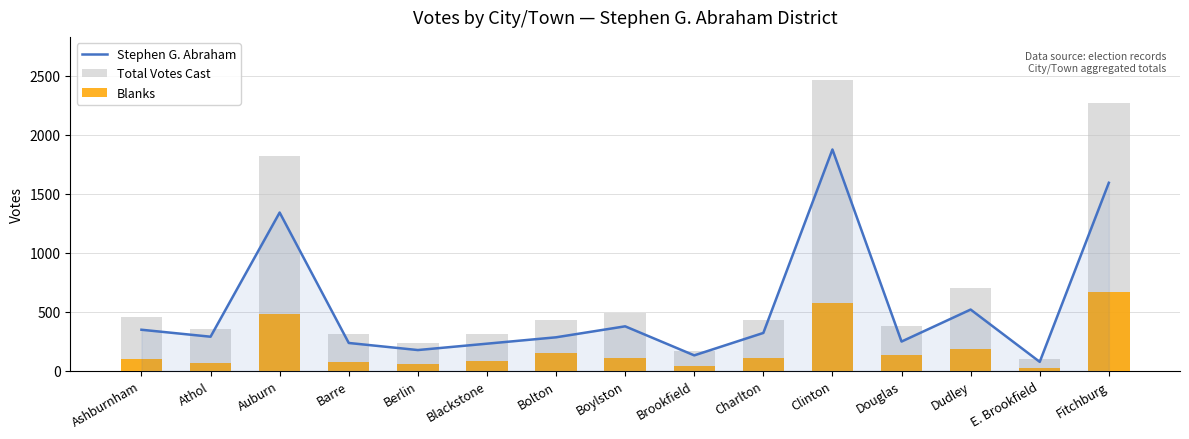

Which series has the largest total across all categories?

Total Votes Cast